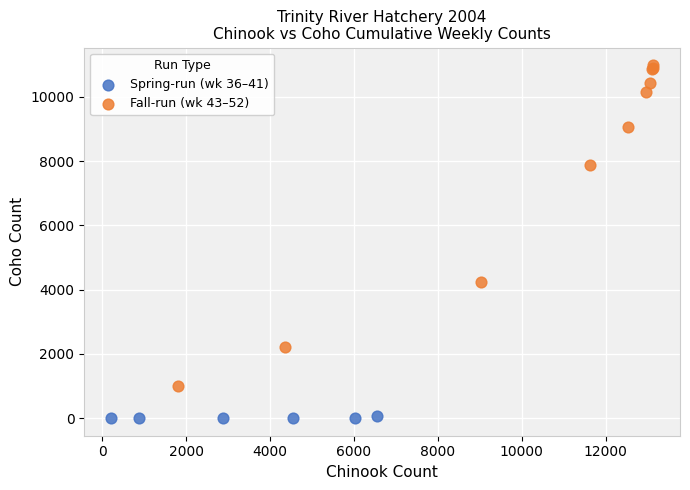

Which series reaches the maximum Y coordinate?

Fall-run (wk 43–52)